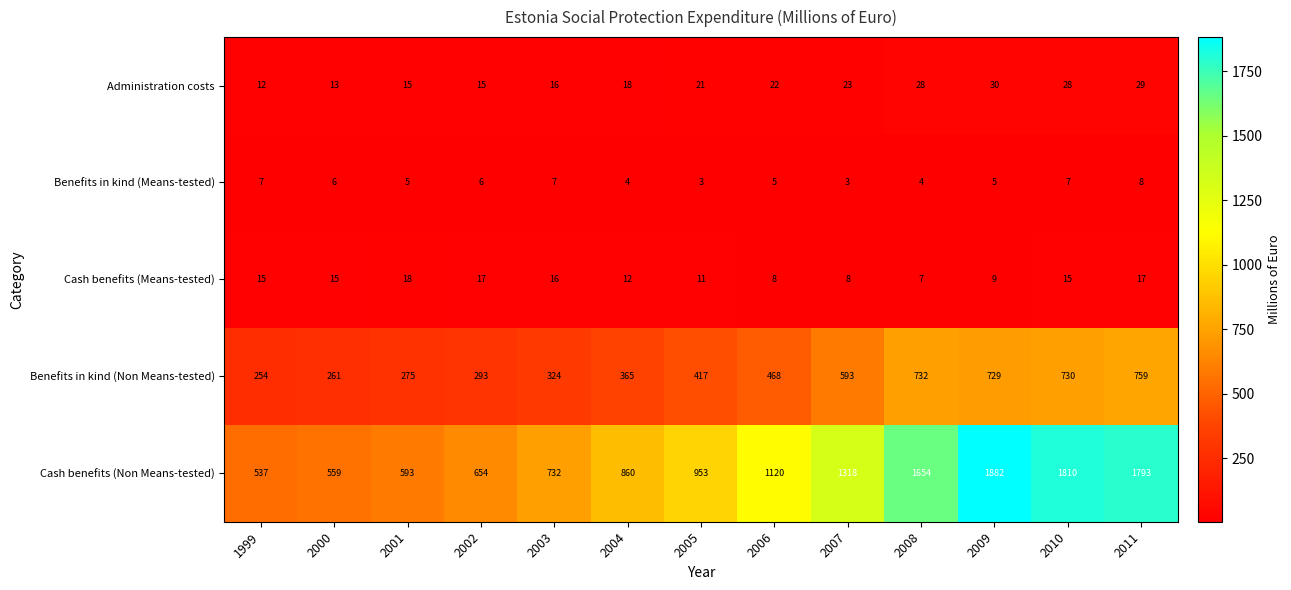

At which category is the sum across all series the highest?

2009